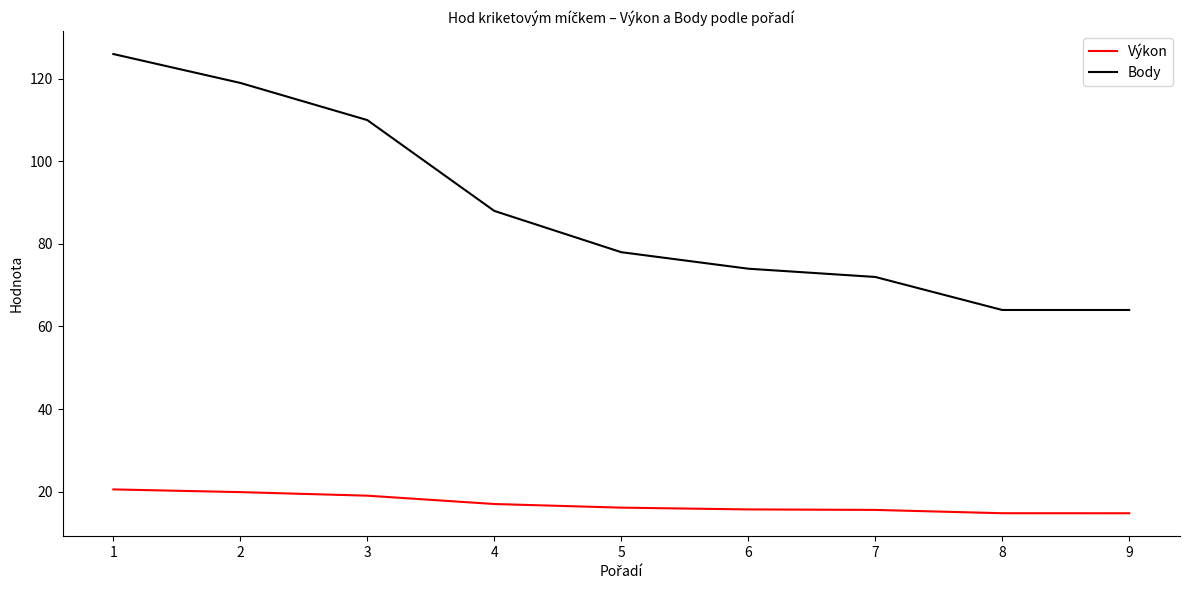

Is this an area chart (filled region under the line)?

No